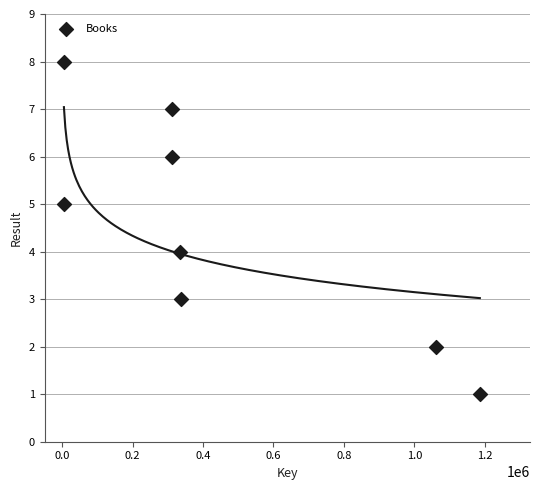

What is the range of X values (max minus min)?

1181089